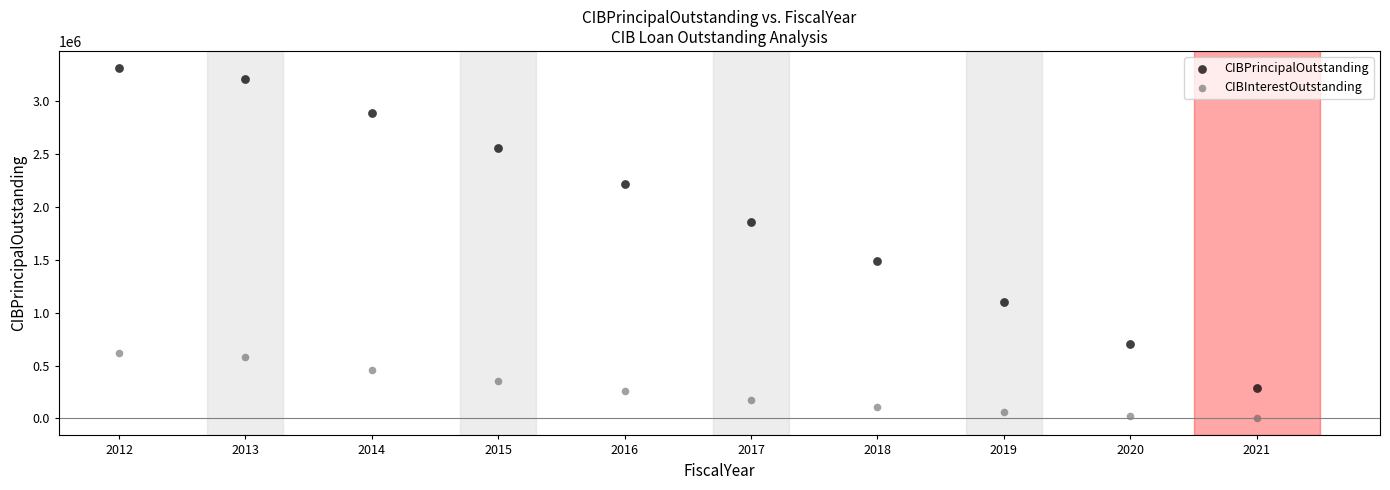

Across all data points, what is the range of X values (max minus min)?

9.0